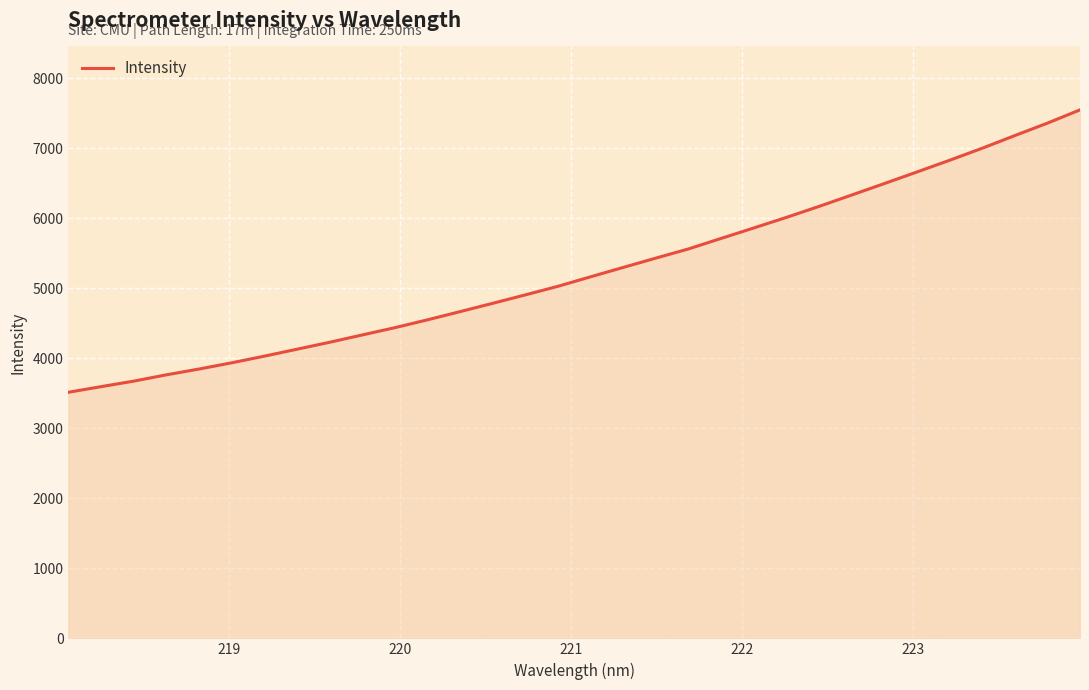

What is the smallest value displayed?

3515.4